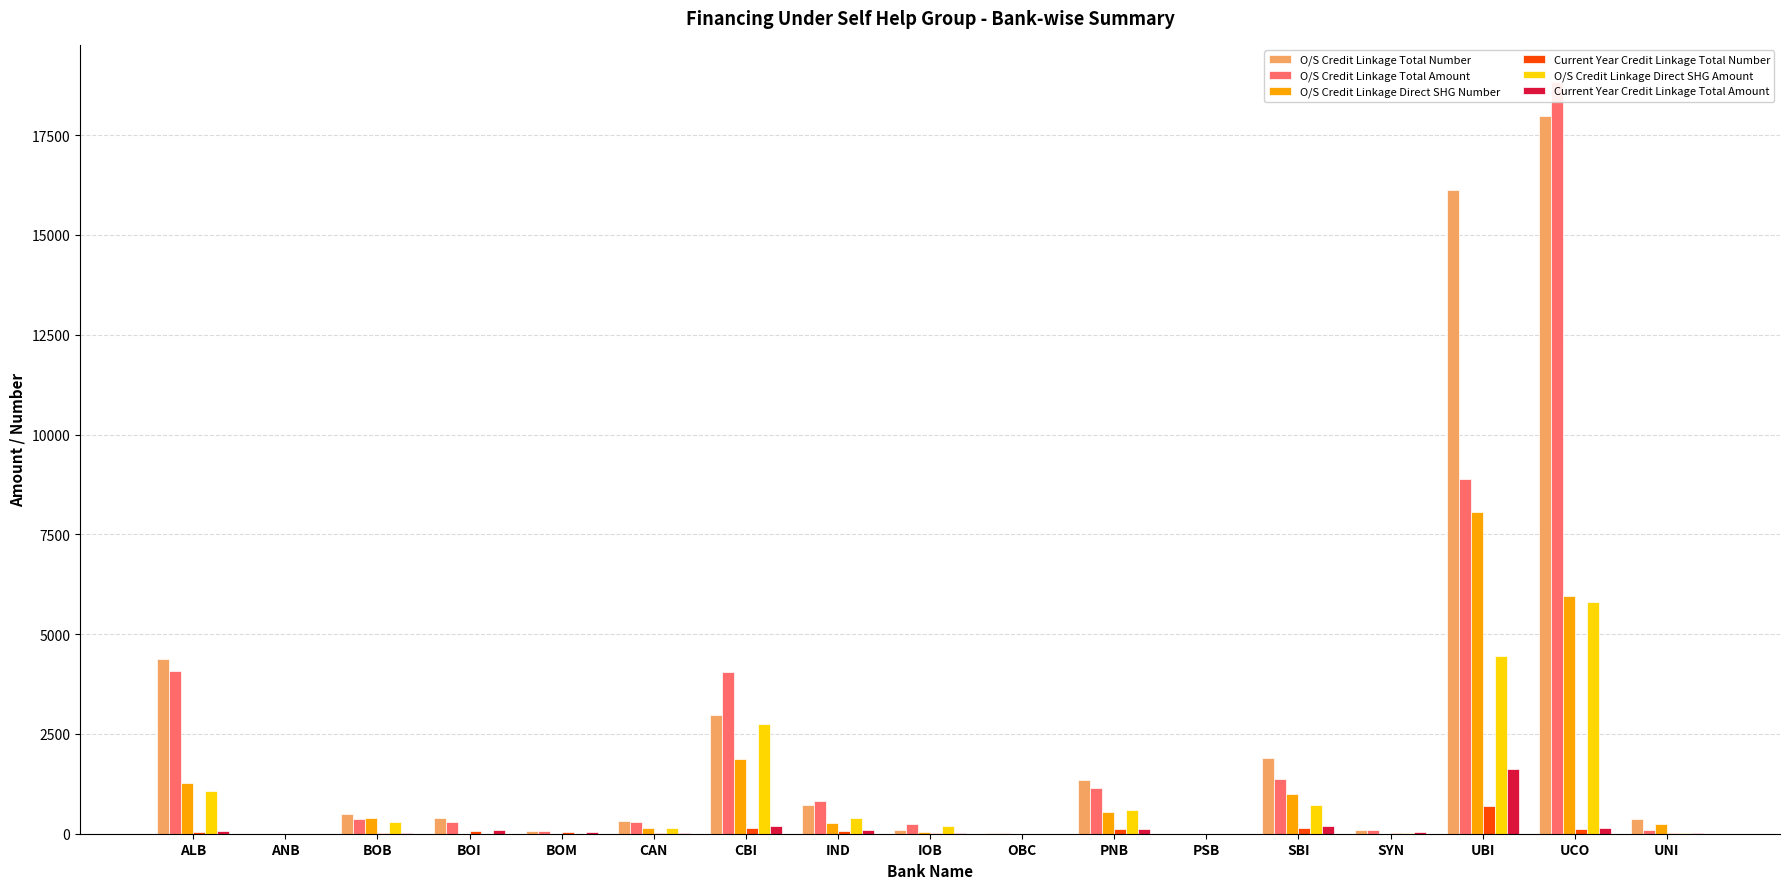

How many data points does each series have?

17